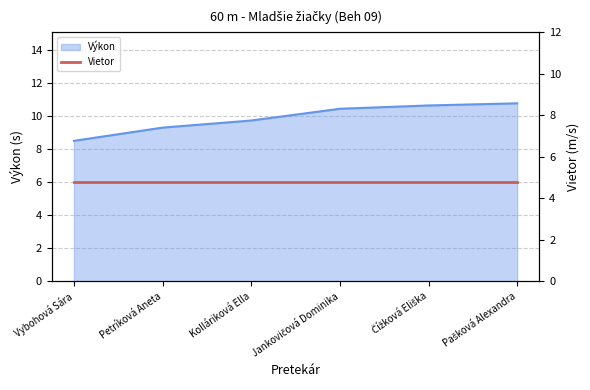

Does the chart display data point markers on the line(s)?

No